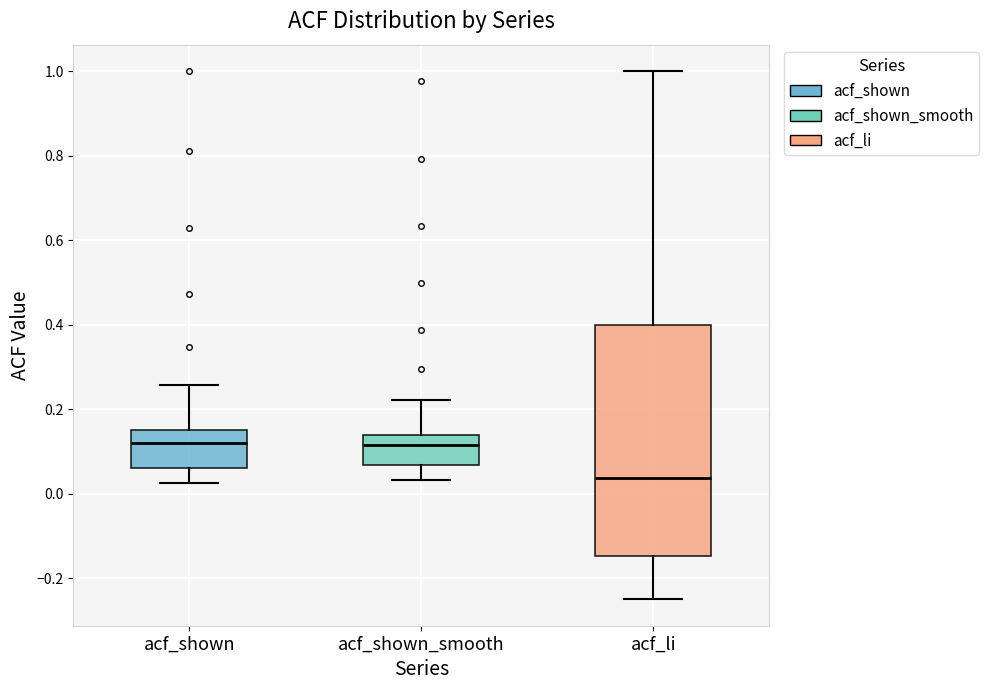

Where is the lower edge of the box for acf_li on the y-axis? The values are not printed on the chart, so give them approximately, as read against the axis.

-0.14